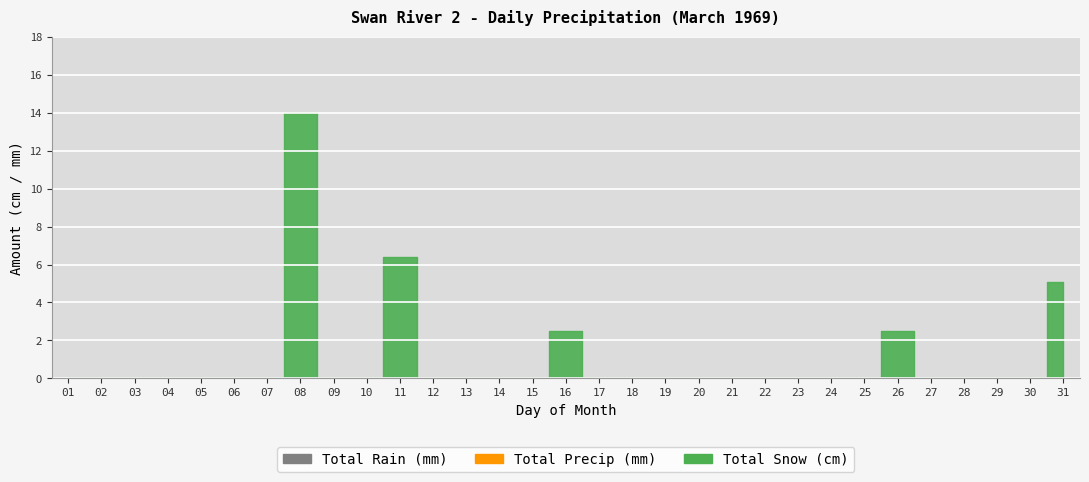

True or false: Total Rain (mm) and Total Precip (mm) intersect in this chart.

False